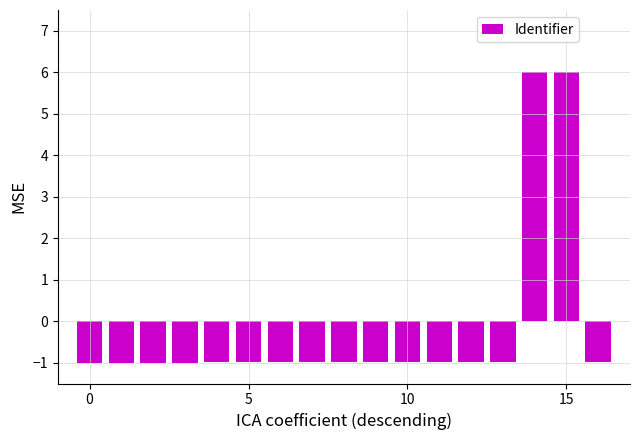

What is the difference between the second highest and minimum values?

7.0